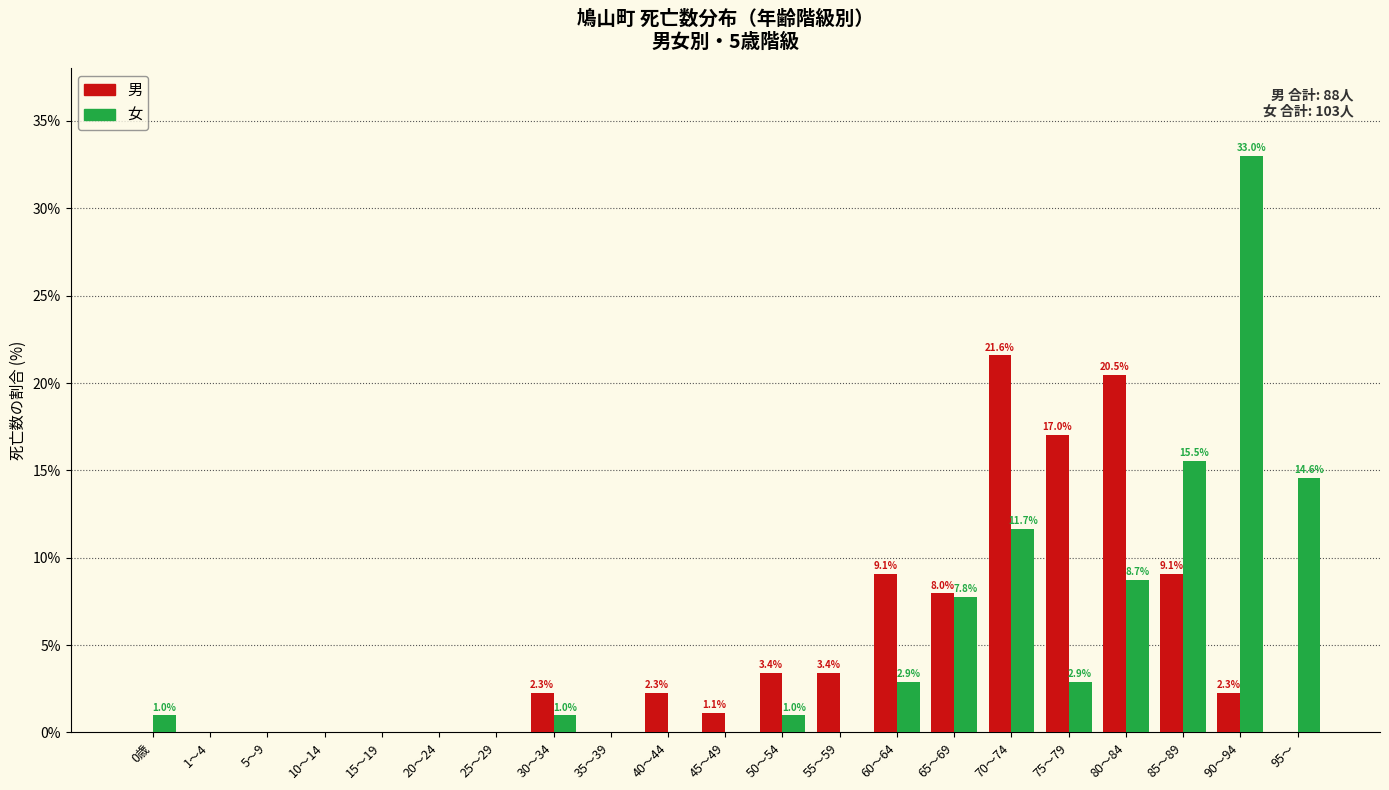

Reading right to left, list all the values displayed in this chart.

男: 95～=0.0	90～94=2.3	85～89=9.1	80～84=20.5	75～79=17.0	70～74=21.6	65～69=8.0	60～64=9.1	55～59=3.4	50～54=3.4	45～49=1.1	40～44=2.3	35～39=0.0	30～34=2.3	25～29=0.0	20～24=0.0	15～19=0.0	10～14=0.0	5～9=0.0	1～4=0.0	0歳=0.0
女: 95～=14.6	90～94=33.0	85～89=15.5	80～84=8.7	75～79=2.9	70～74=11.7	65～69=7.8	60～64=2.9	55～59=0.0	50～54=1.0	45～49=0.0	40～44=0.0	35～39=0.0	30～34=1.0	25～29=0.0	20～24=0.0	15～19=0.0	10～14=0.0	5～9=0.0	1～4=0.0	0歳=1.0